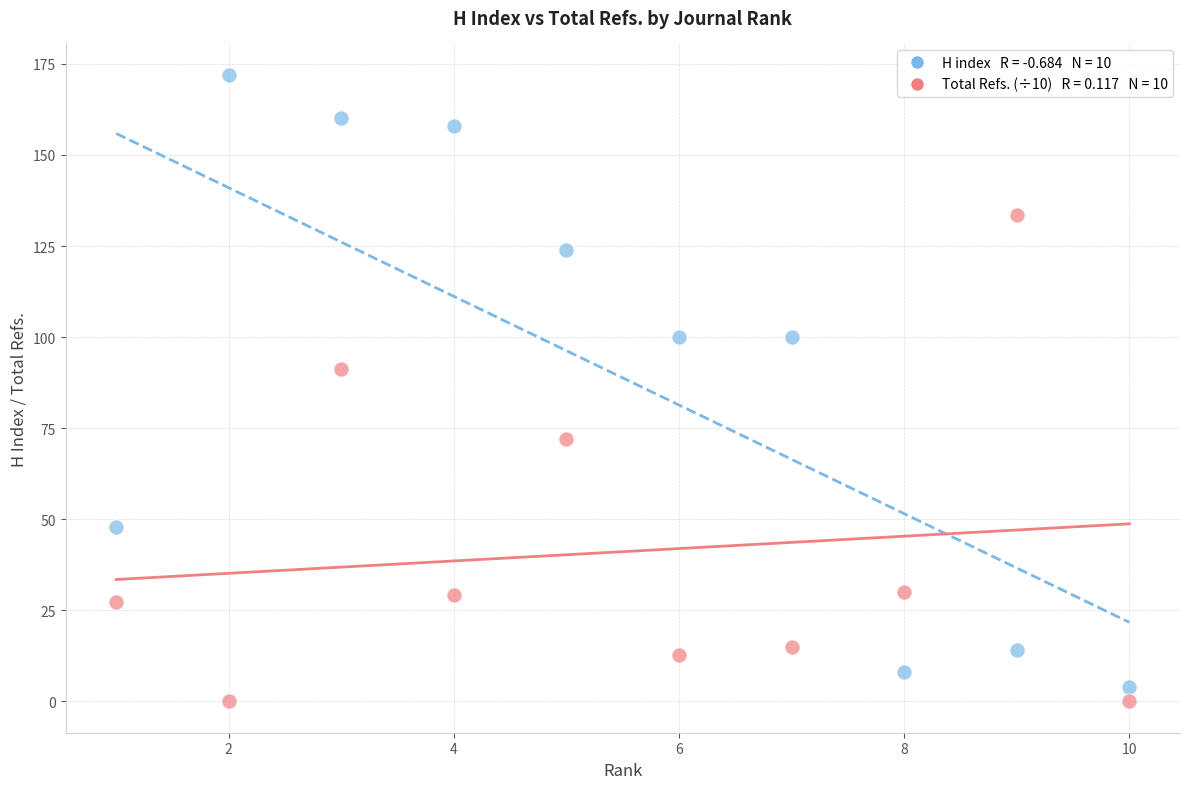

Across all data points, what is the range of X values (max minus min)?

9.0